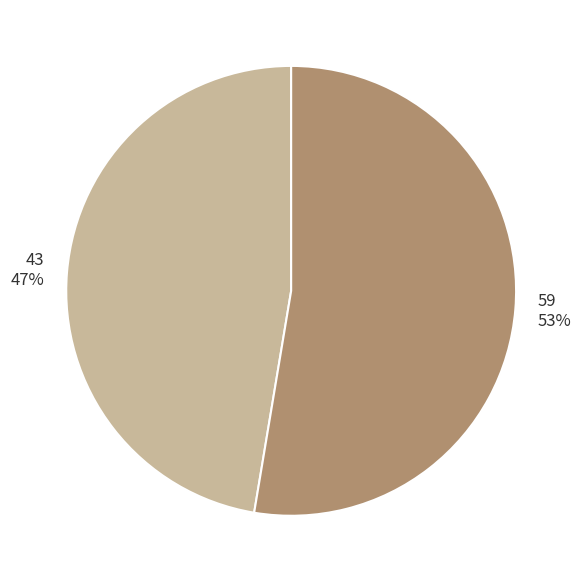

Is there any slice that represents more than half of the pie?

Yes